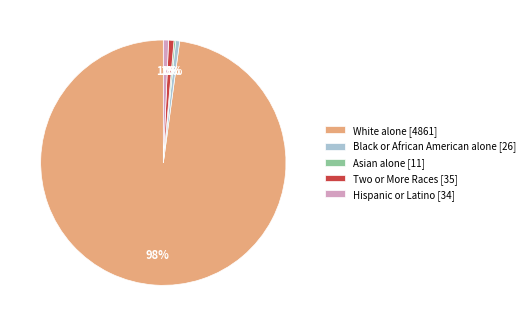

Between Hispanic or Latino [34] and White alone [4861], which is larger?

White alone [4861]